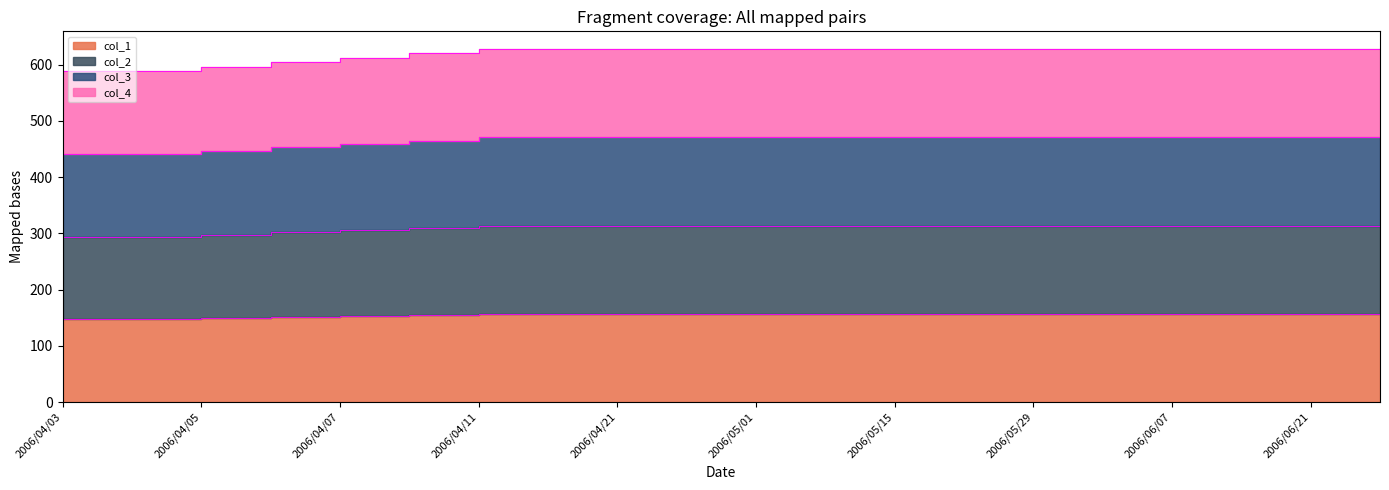

Is it true that col_2 equals 314 at 2006/06/21?

True